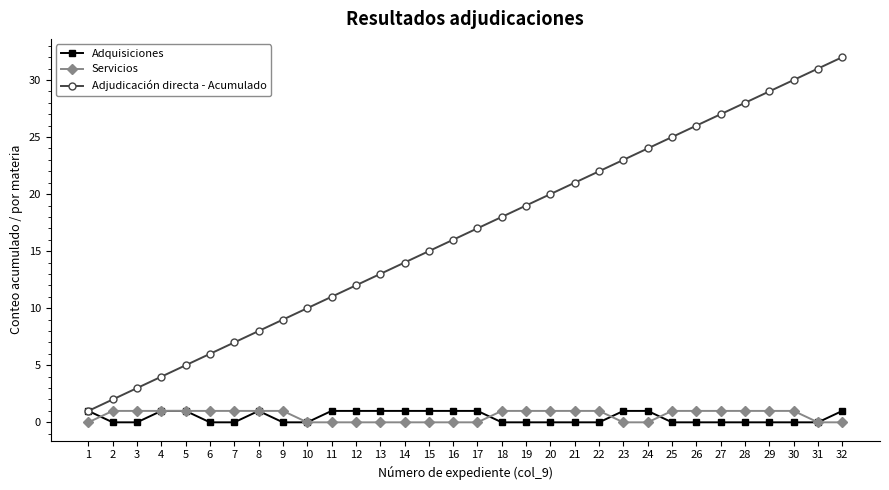

True or false: Adjudicación directa - Acumulado and Servicios cross at least once.

False